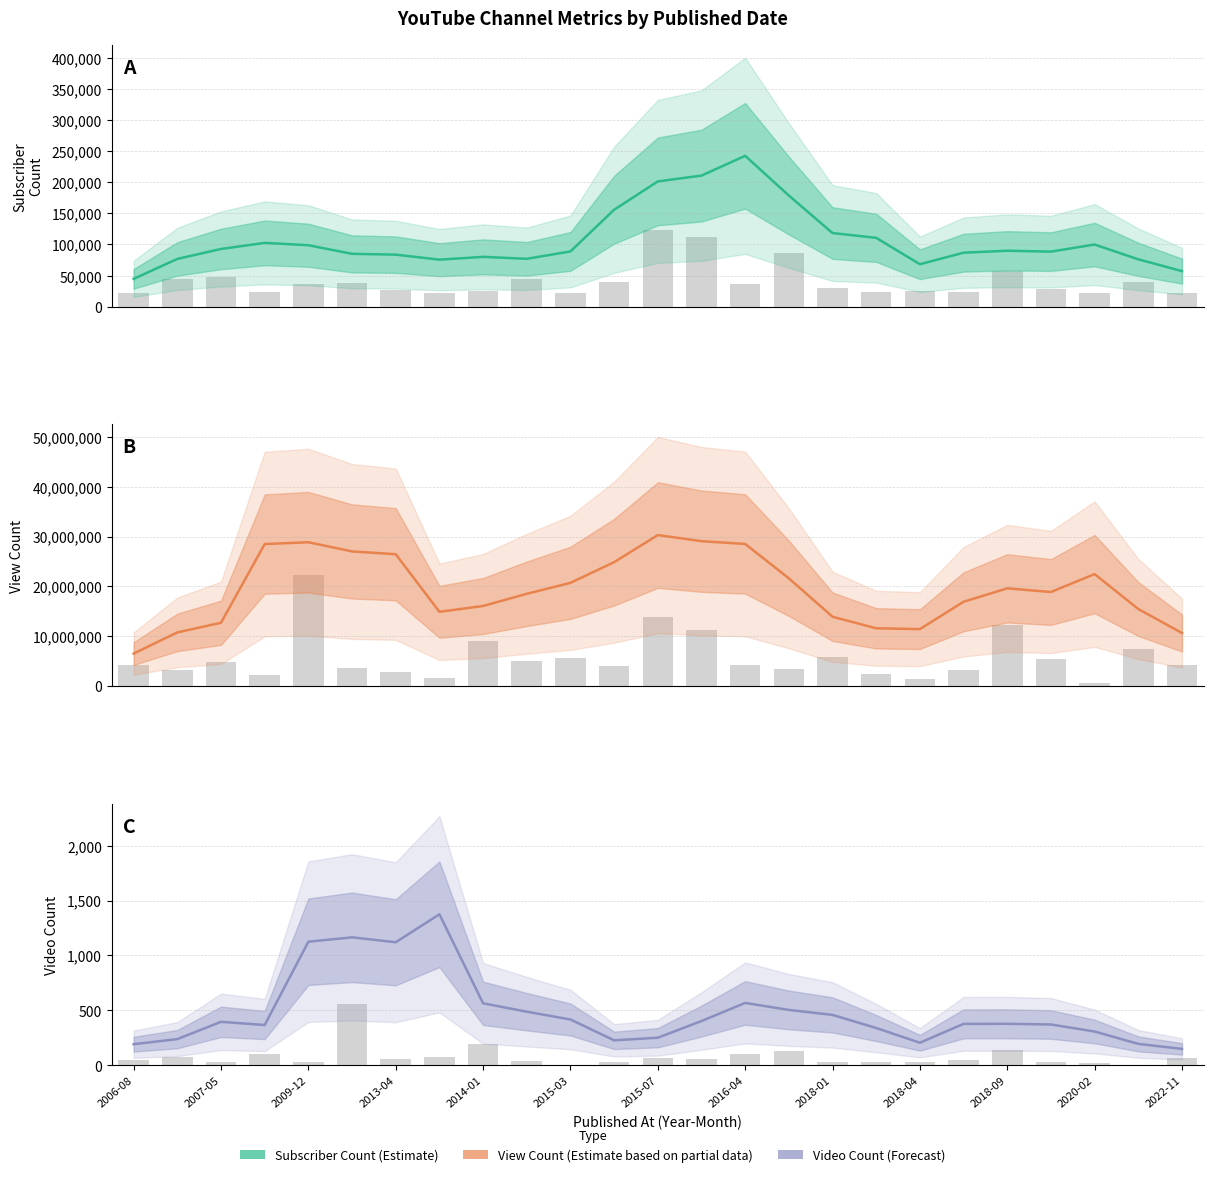

What position from the left is 17?

18